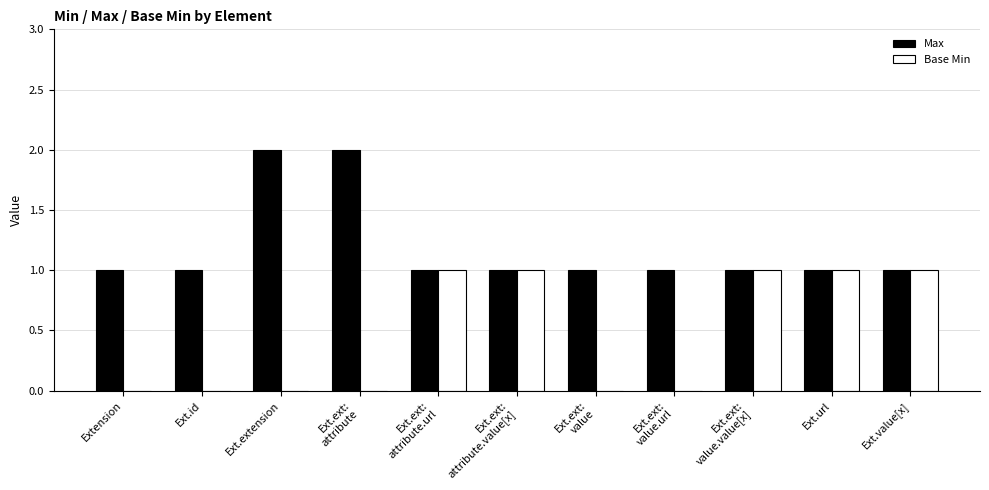

Reading right to left, extract all data points from this chart.

Max: Ext.value[x]=1	Ext.url=1	Ext.ext:
value.value[x]=1	Ext.ext:
value.url=1	Ext.ext:
value=1	Ext.ext:
attribute.value[x]=1	Ext.ext:
attribute.url=1	Ext.ext:
attribute=2	Ext.extension=2	Ext.id=1	Extension=1
Base Min: Ext.value[x]=1	Ext.url=1	Ext.ext:
value.value[x]=1	Ext.ext:
value.url=0	Ext.ext:
value=0	Ext.ext:
attribute.value[x]=1	Ext.ext:
attribute.url=1	Ext.ext:
attribute=0	Ext.extension=0	Ext.id=0	Extension=0